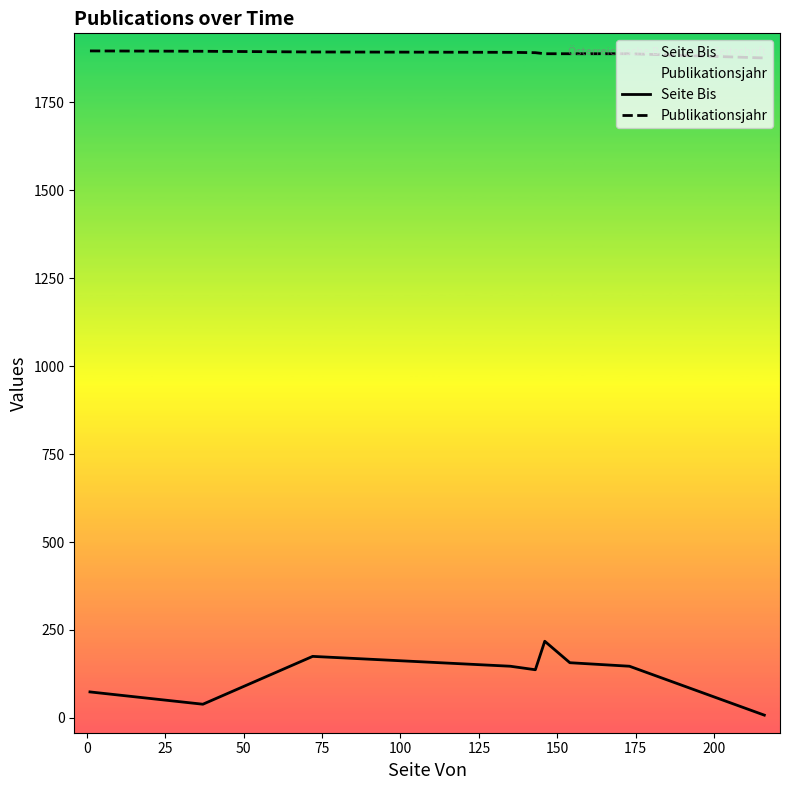

Which series has the largest range (max minus min)?

Seite Bis